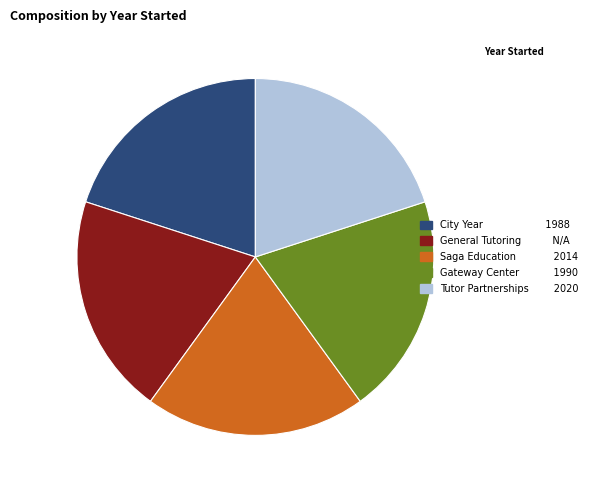

Is there a majority slice in this chart?

No